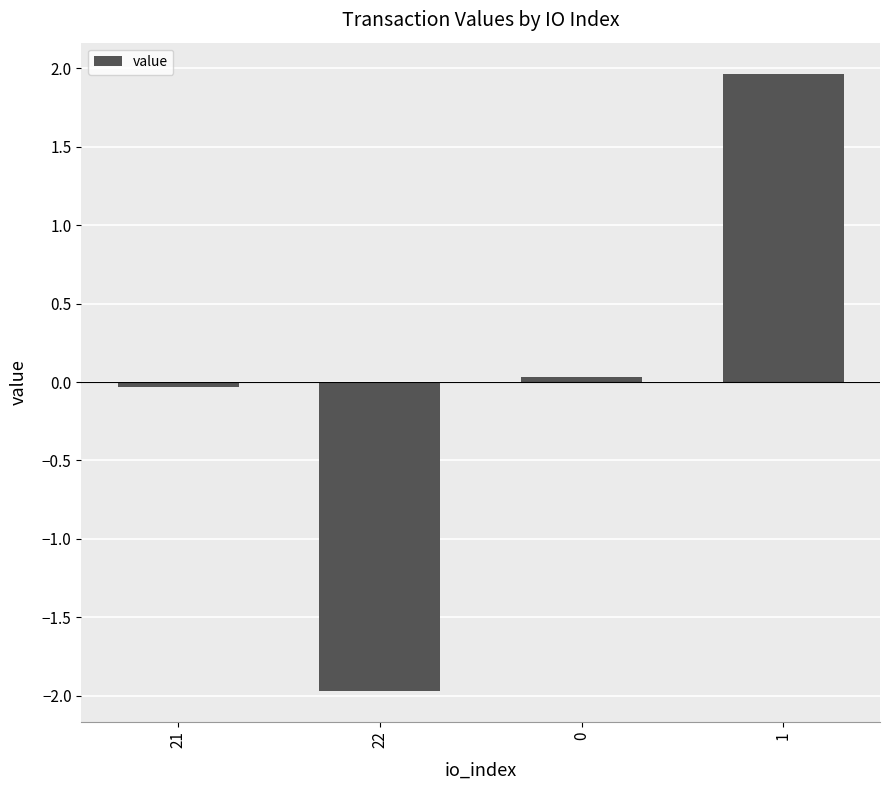

The chart shows a value of 2.0 at 1. True or false?

True